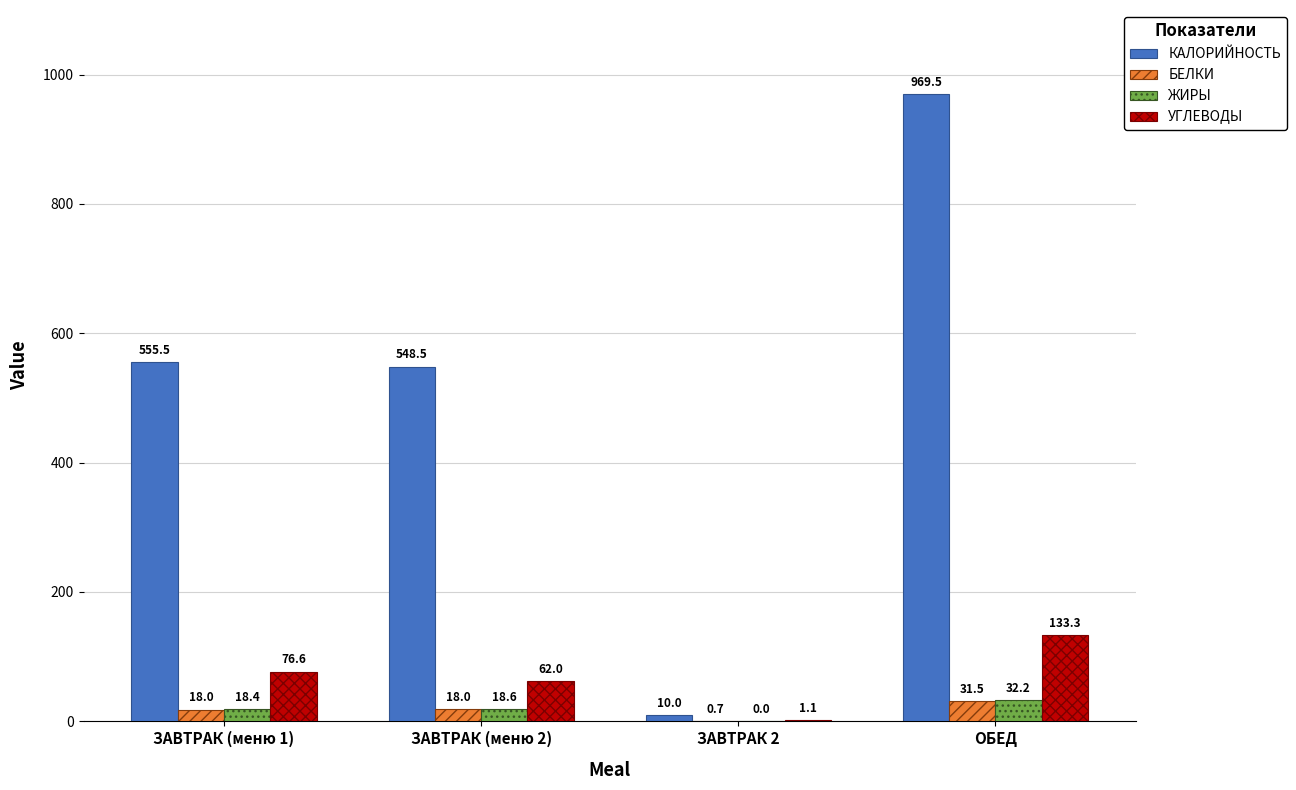

Reading right to left, what are all the values shown in this chart?

КАЛОРИЙНОСТЬ: ОБЕД=969.5	ЗАВТРАК 2=10.0	ЗАВТРАК (меню 2)=548.5	ЗАВТРАК (меню 1)=555.5
БЕЛКИ: ОБЕД=31.5	ЗАВТРАК 2=0.7	ЗАВТРАК (меню 2)=18.0	ЗАВТРАК (меню 1)=18.0
ЖИРЫ: ОБЕД=32.2	ЗАВТРАК 2=0.0	ЗАВТРАК (меню 2)=18.6	ЗАВТРАК (меню 1)=18.4
УГЛЕВОДЫ: ОБЕД=133.3	ЗАВТРАК 2=1.1	ЗАВТРАК (меню 2)=62.0	ЗАВТРАК (меню 1)=76.6